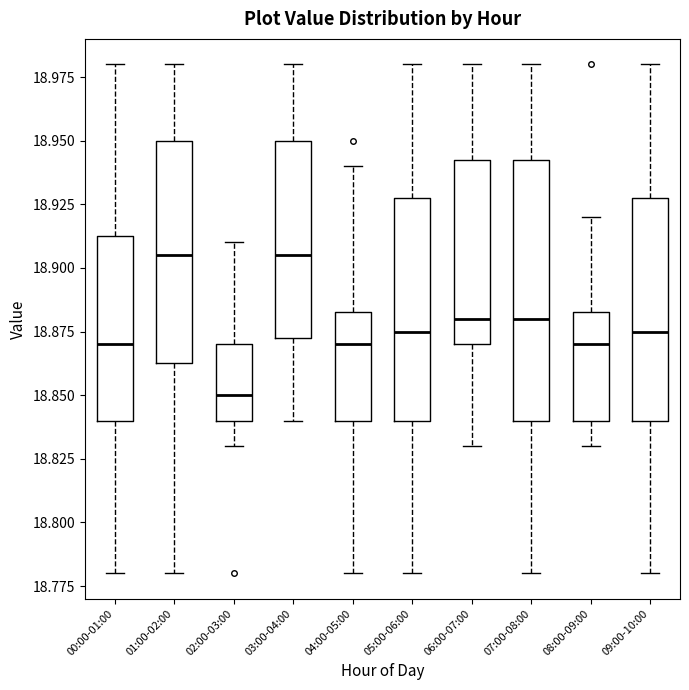

Which box has the lowest median line?

02:00-03:00